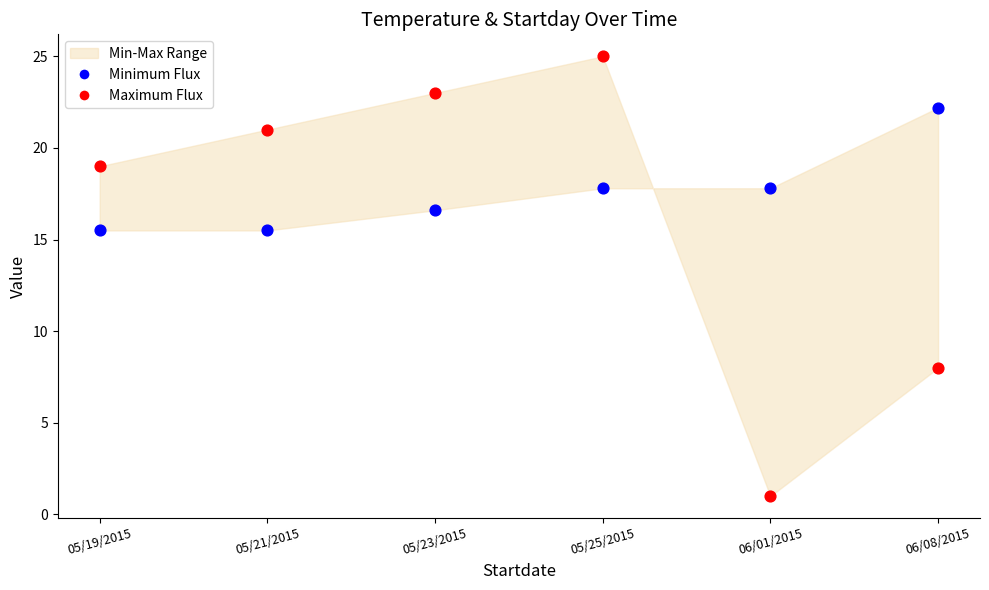

Across all data points, what is the range of Y values (max minus min)?

24.0